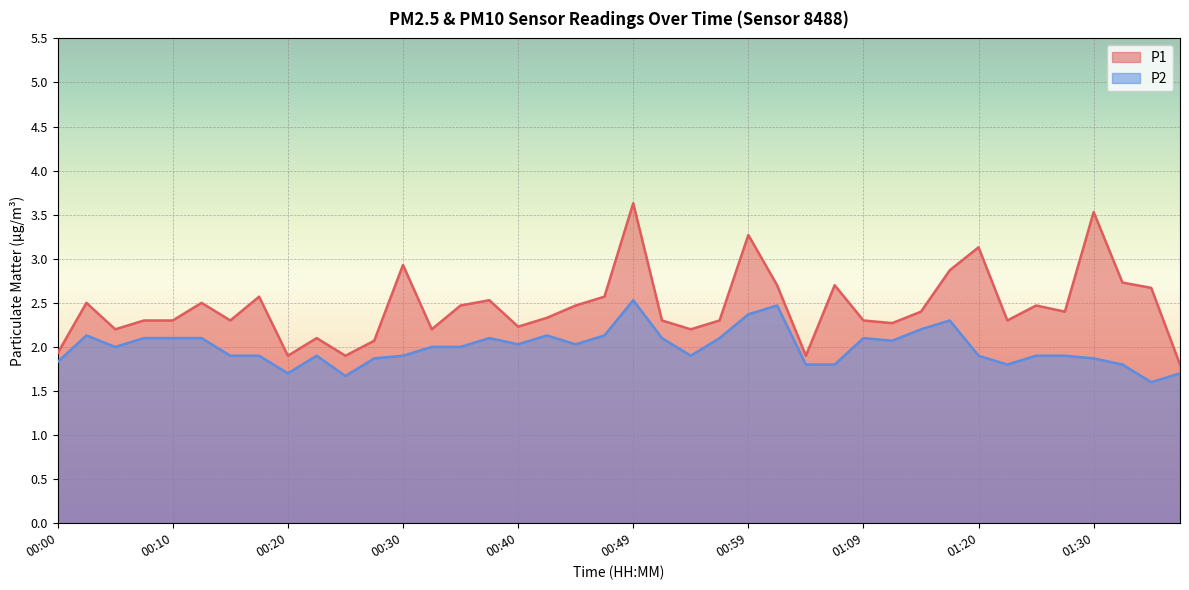

In P1, how many points are lower than both neighbors (excluding endpoints)?

11